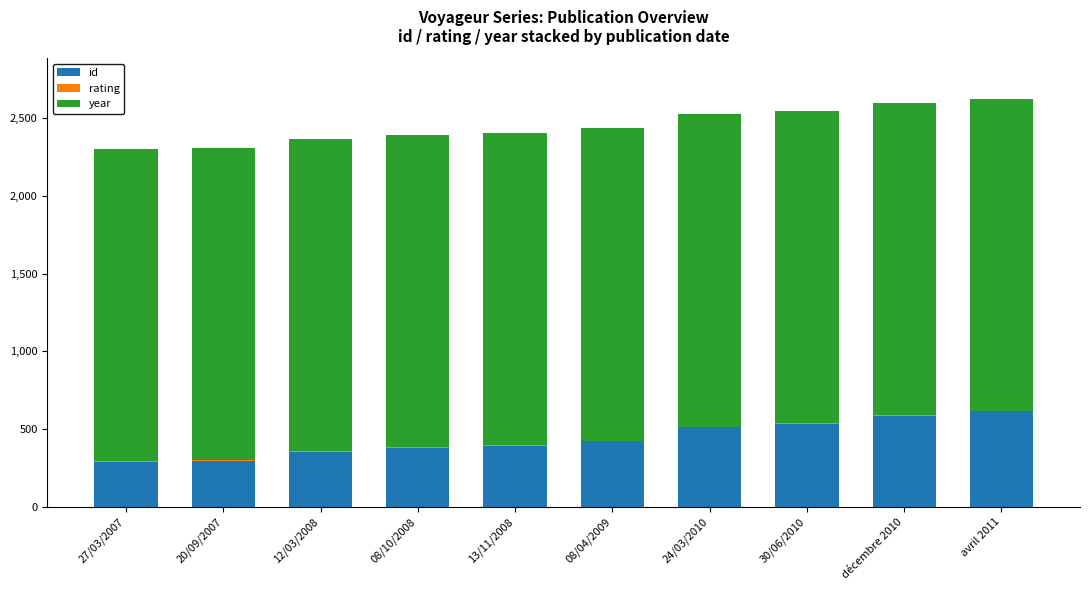

Are the bars horizontal?

No